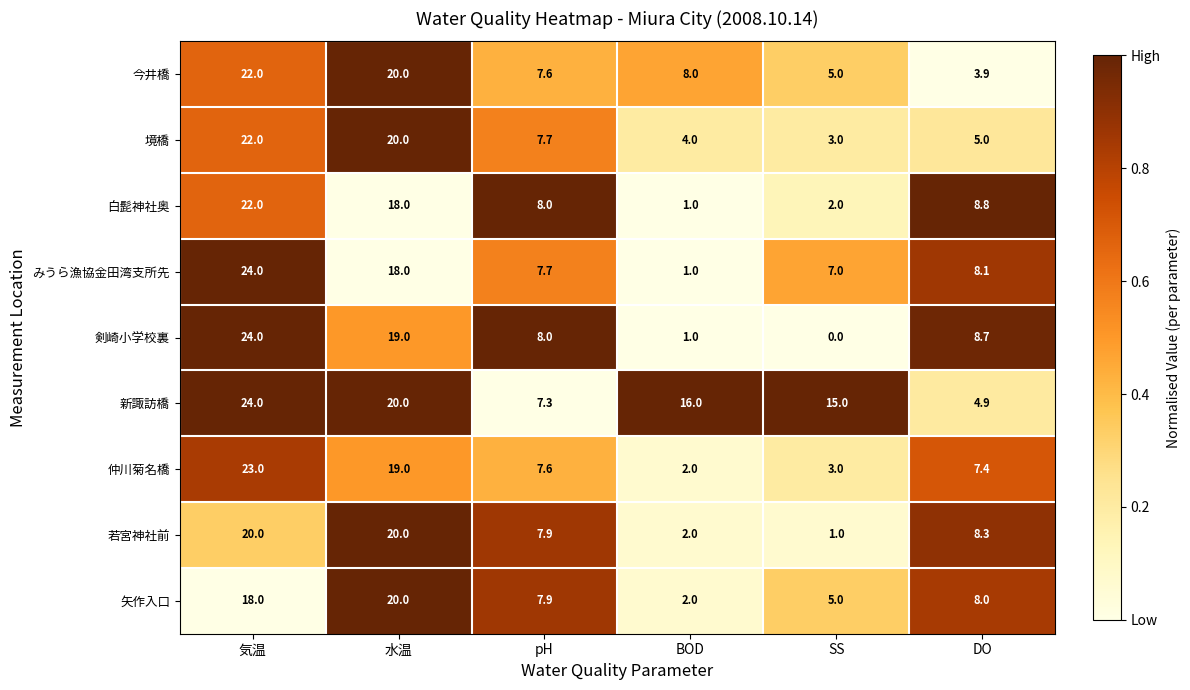

Rank the categories by 剣崎小学校裏 value from highest to lowest.

気温, 水温, DO, pH, BOD, SS